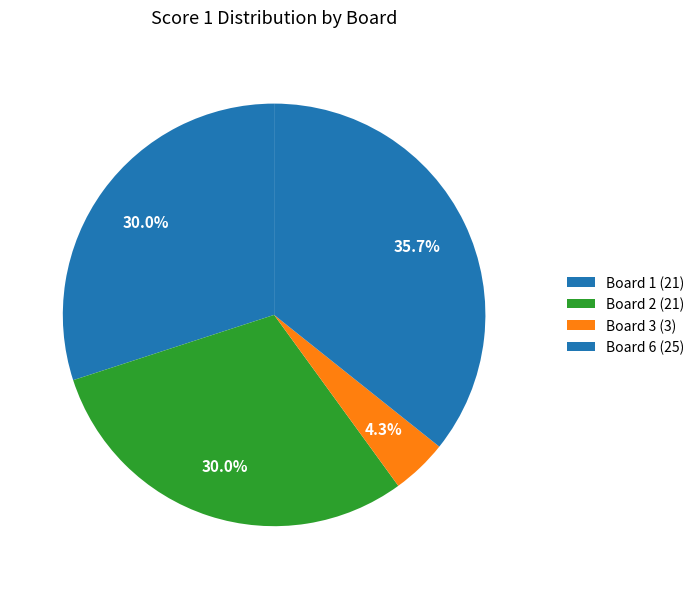

Which category has the smallest portion of the pie?

Board 3 (3)